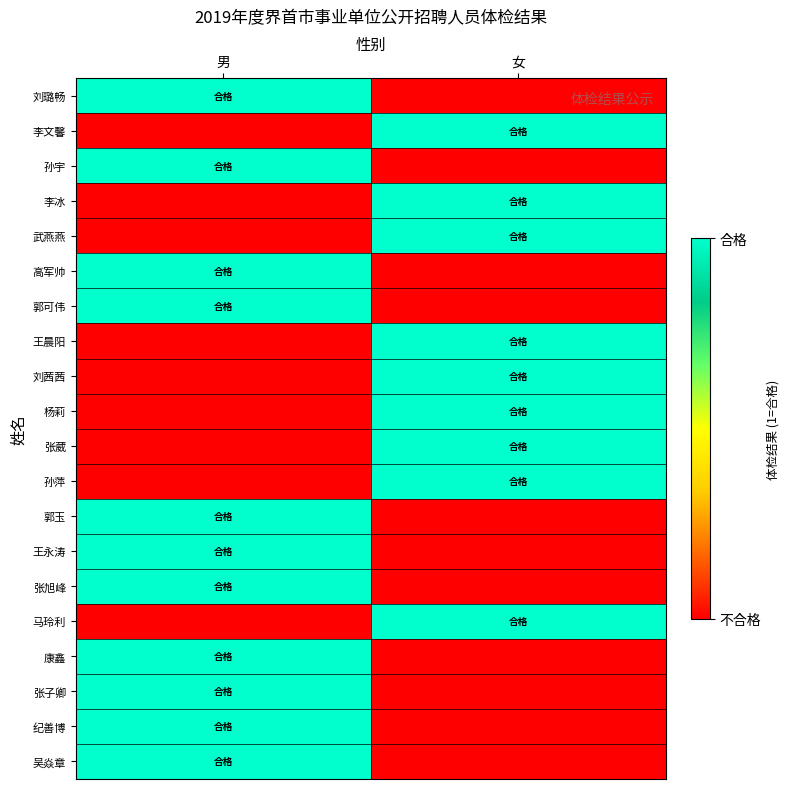

Count the number of data series in this chart.

20